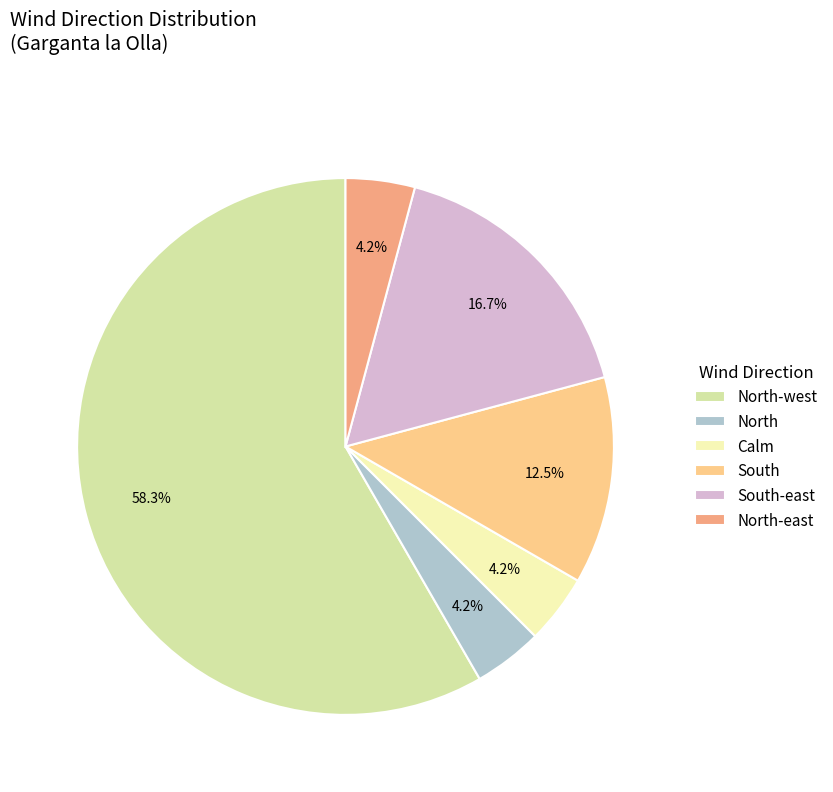

Which slice is the largest?

North-west